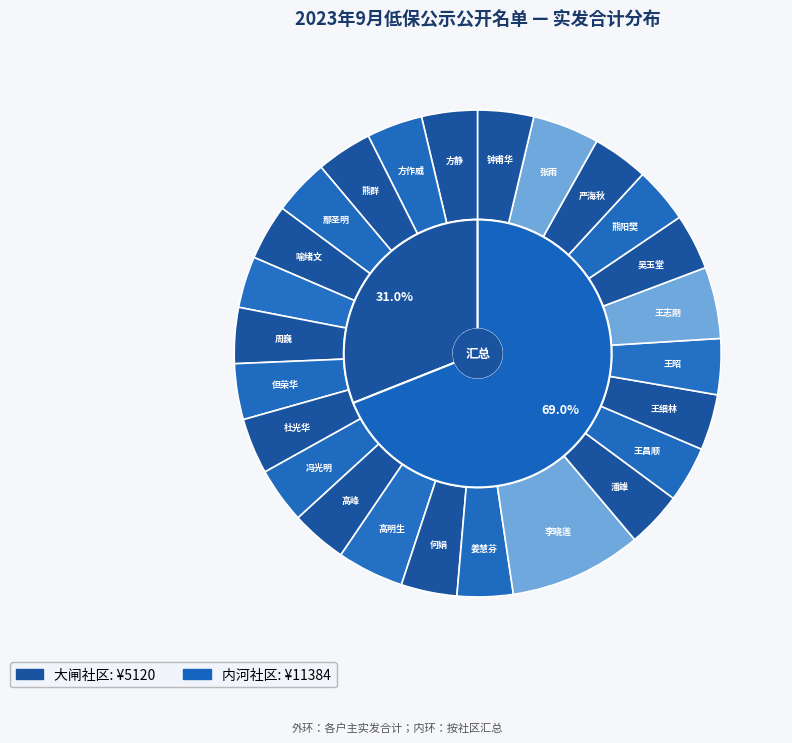

To the nearest percent, what percentage of the pie is 高明生?

4%